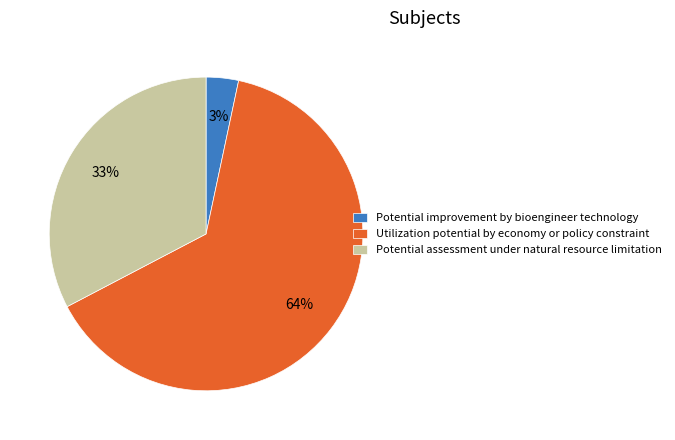

To the nearest percent, what percentage of the pie is Utilization potential by economy or policy constraint?

64%